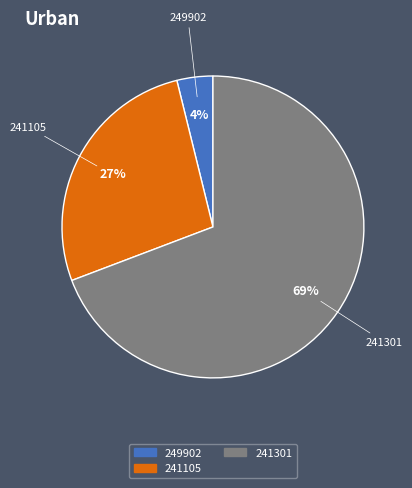

What percentage is the 249902 slice, to the nearest percent?

4%